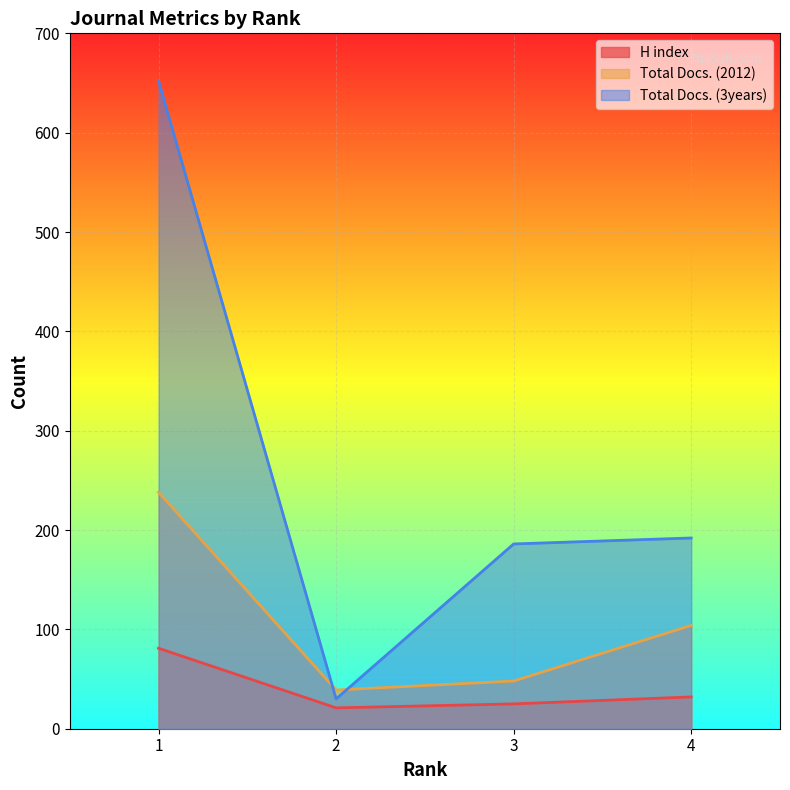

How many values in the H index series are below 32?

2